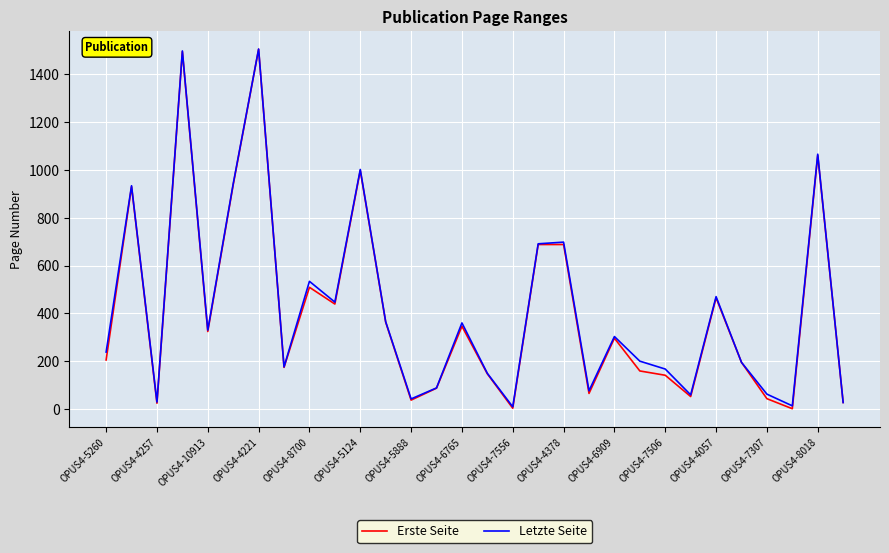

What are all the series names shown in the legend?

Erste Seite, Letzte Seite